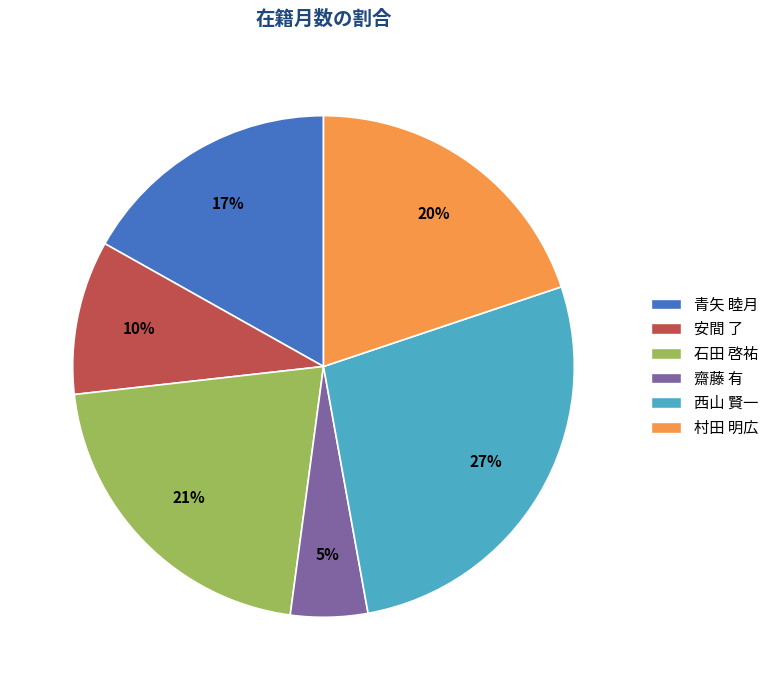

To the nearest percent, what is the difference between the 齋藤 有 and 村田 明広 slice percentages?

15%